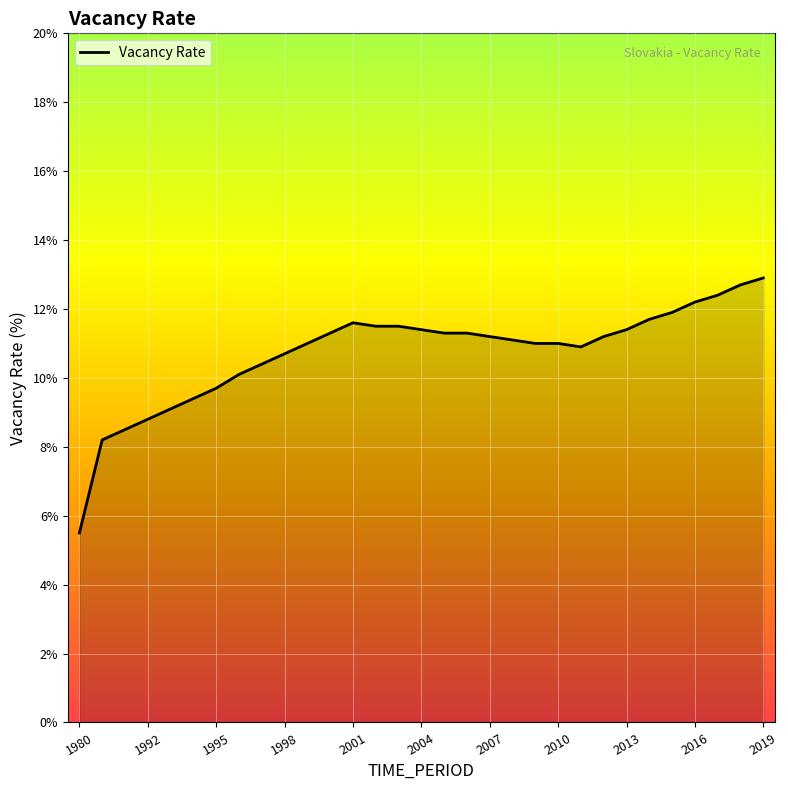

What is the minimum value shown in the chart?

5.5